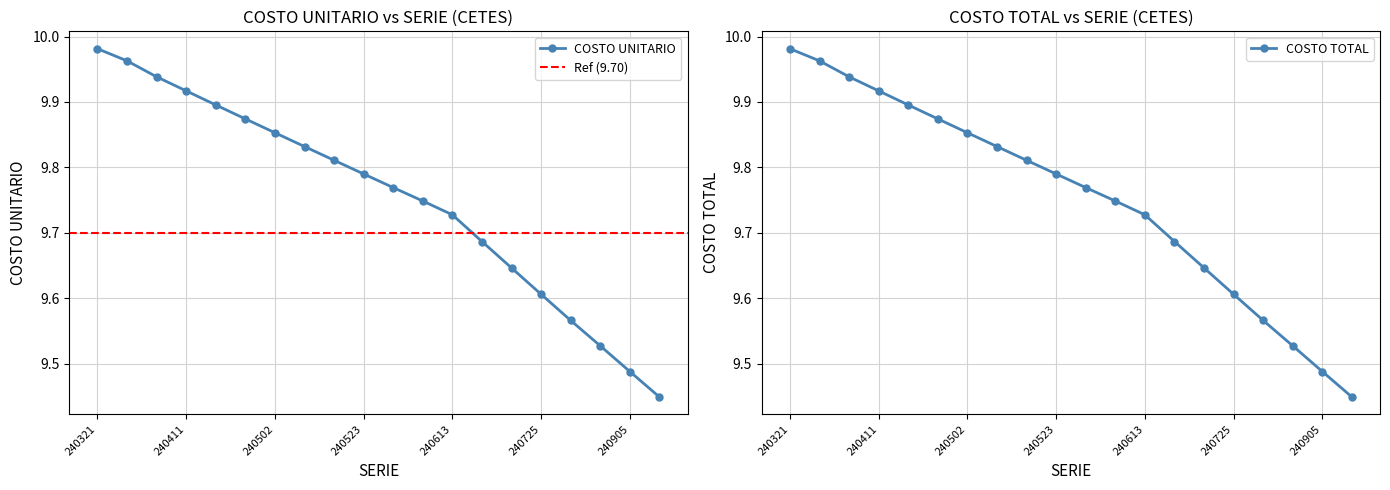

Which series has the widest spread of values?

COSTO UNITARIO